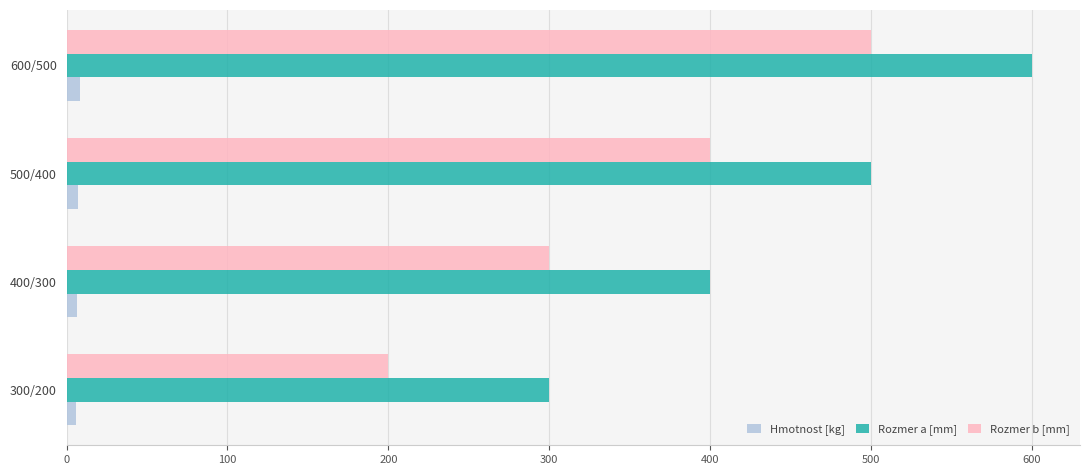

Which series has the largest total across all categories?

Rozmer a [mm]